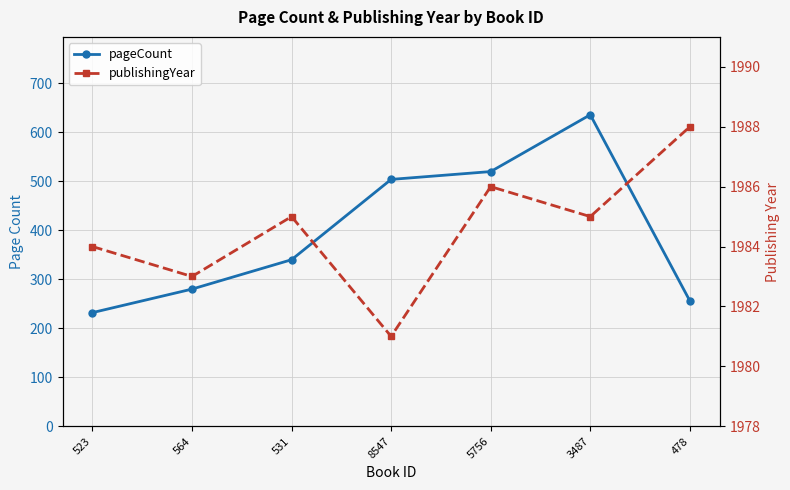

True or false: pageCount and publishingYear cross at least once.

False